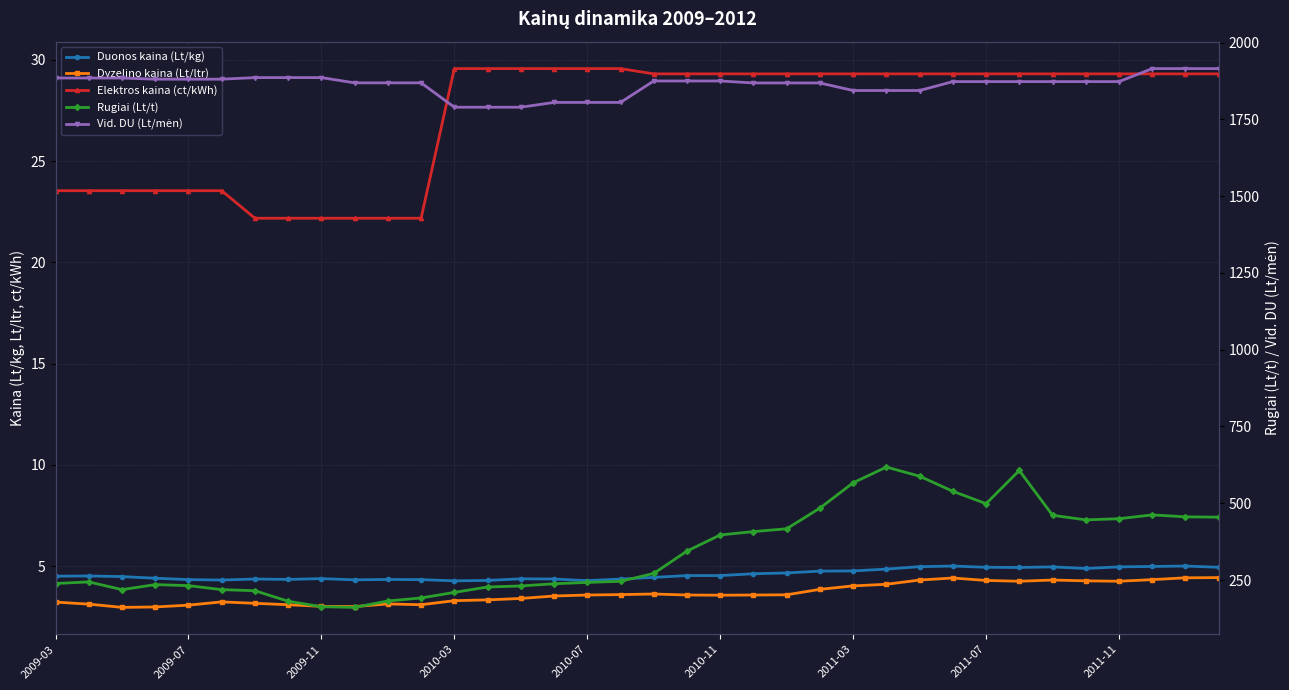

Which series has the largest total across all categories?

Vid. DU (Lt/mėn)